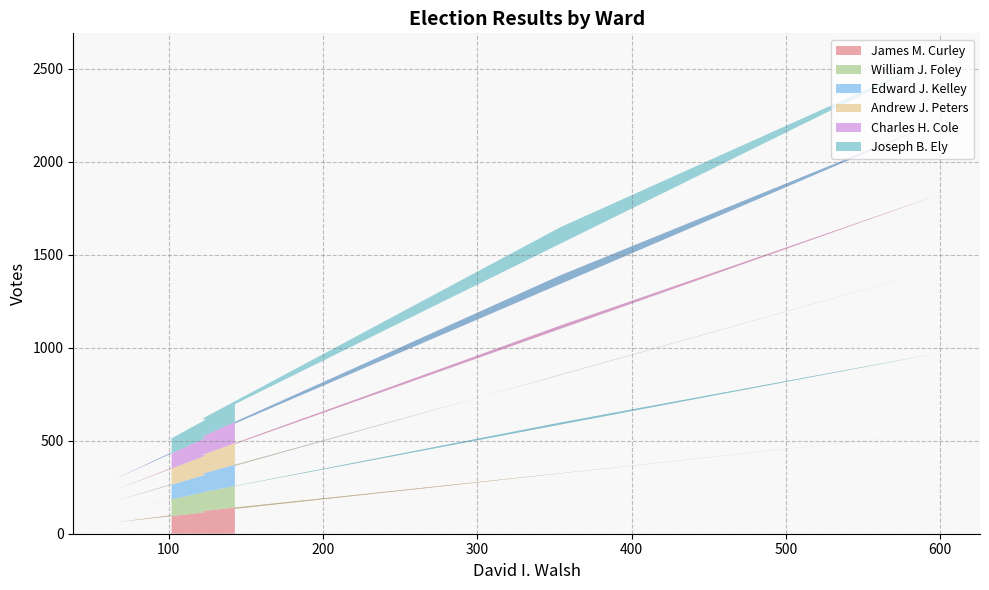

Reading left to right, extract all data points from this chart.

James M. Curley: 134	545	325	122	115	61	99
William J. Foley: 122	427	273	101	109	59	86
Edward J. Kelley: 109	454	256	100	93	54	82
Andrew J. Peters: 117	397	266	101	103	60	87
Charles H. Cole: 111	394	270	99	95	59	83
Joseph B. Ely: 104	346	259	96	98	52	77